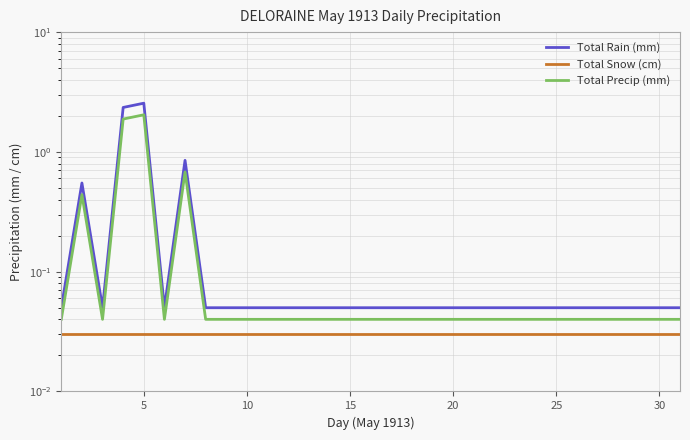

True or false: Total Rain (mm) and Total Precip (mm) intersect in this chart.

False